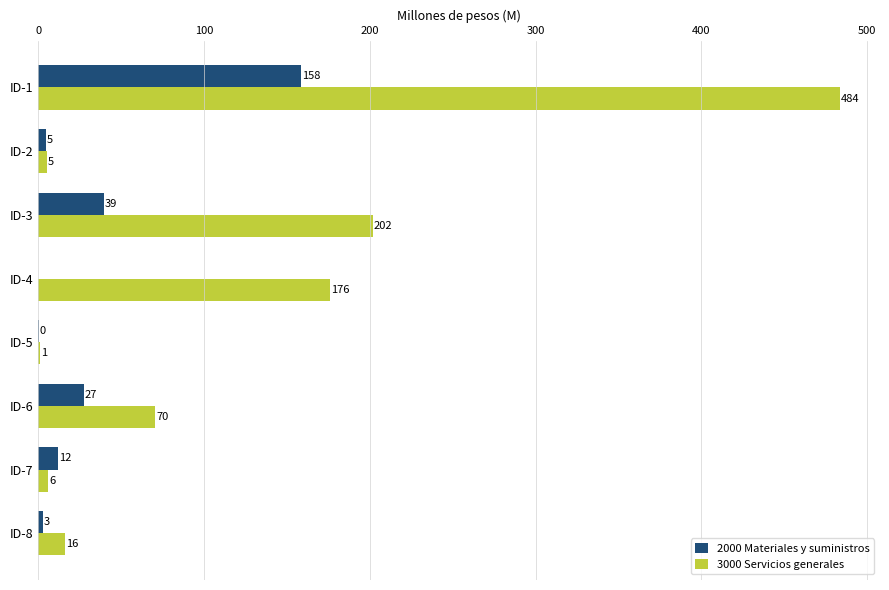

What are all the series names shown in the legend?

2000 Materiales y suministros, 3000 Servicios generales